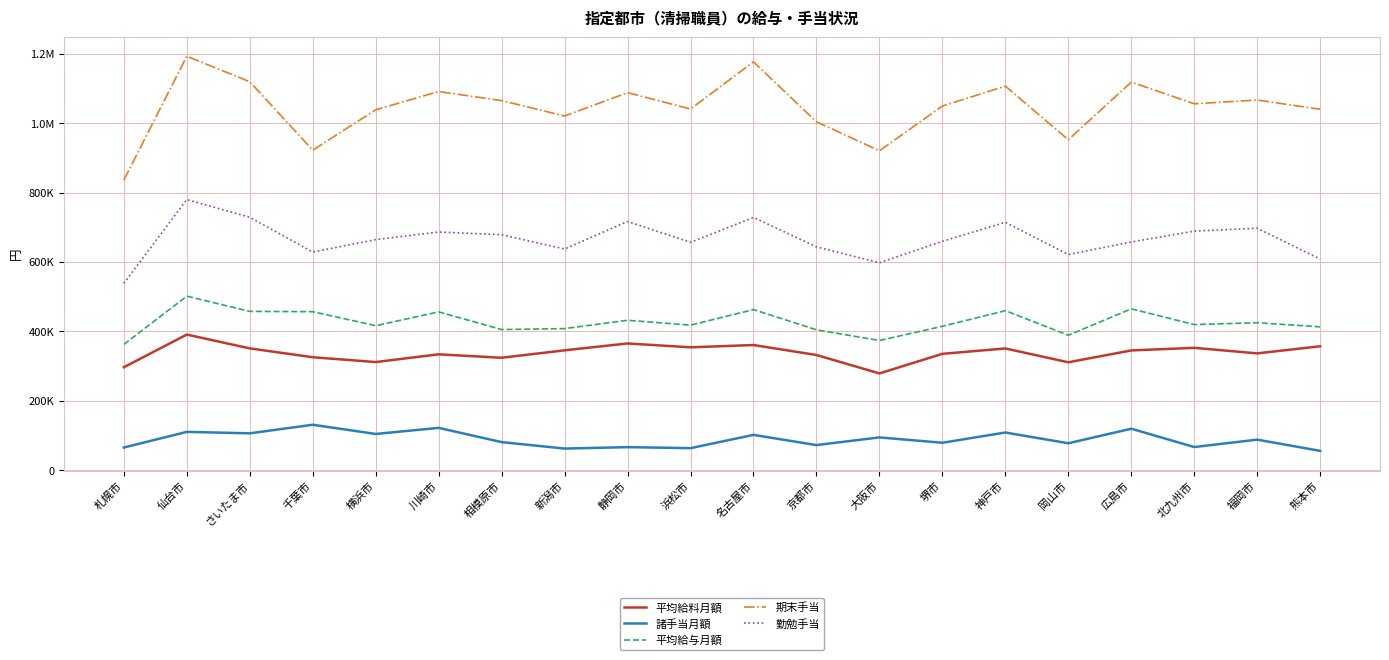

What is the maximum value for 平均給料月額?

391100